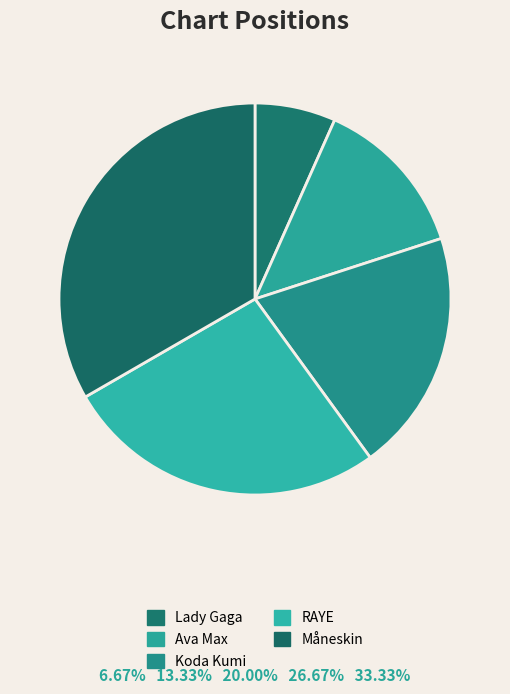

Does any single category account for the majority?

No